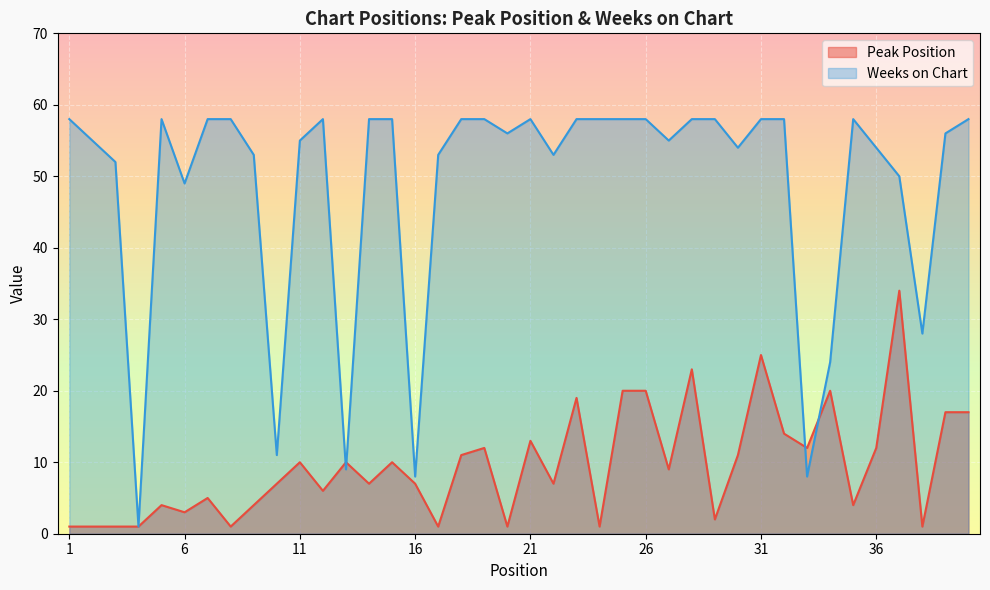

What is the average value of the Peak Position series?

10